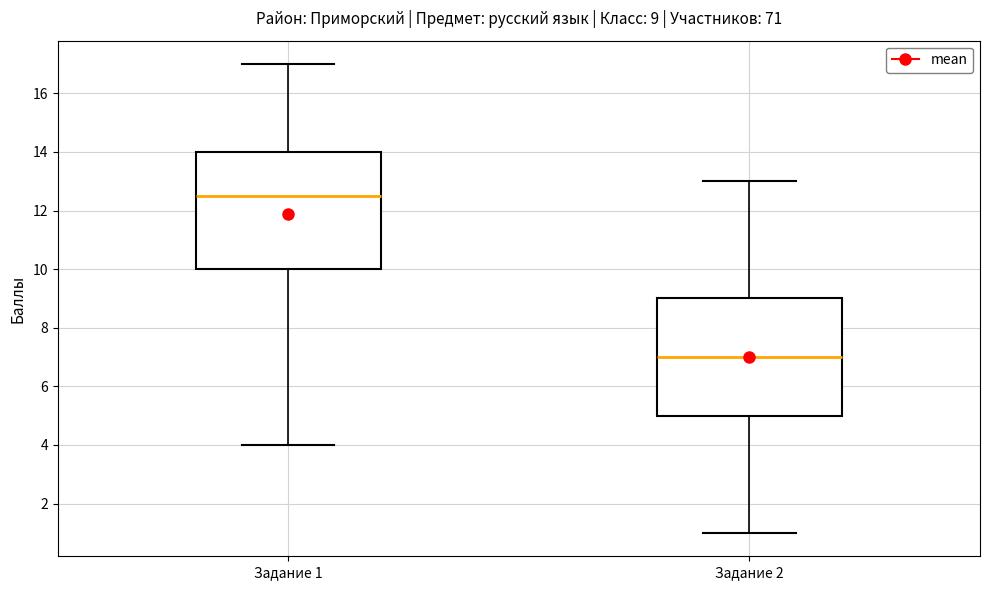

Which box has the highest median line?

Задание 1